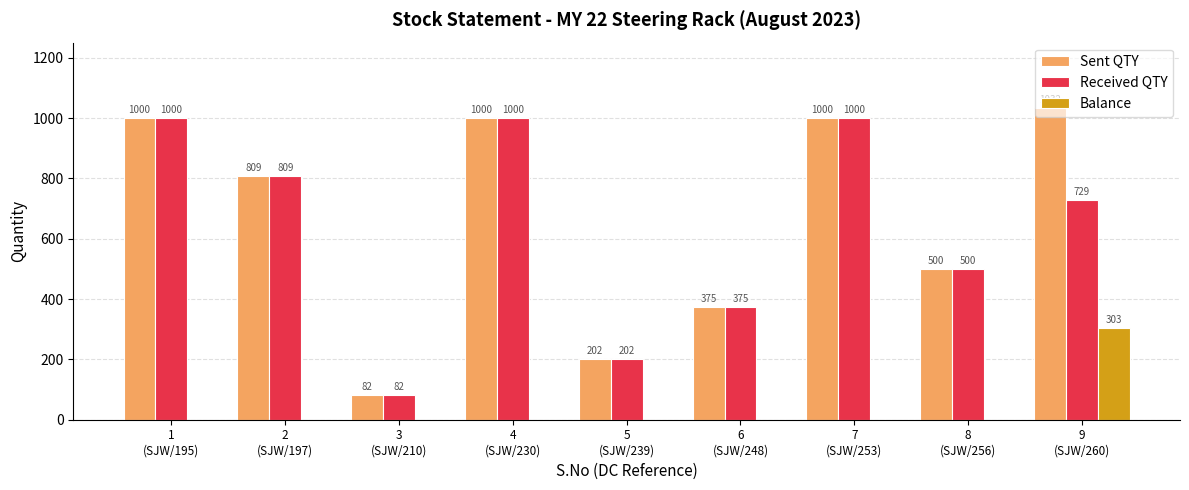

How many groups of bars are there?

9